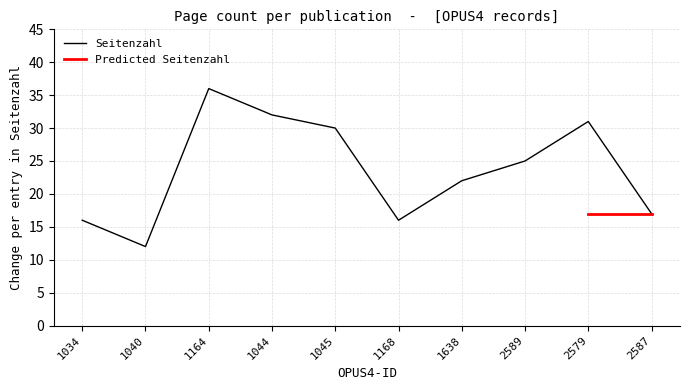

Rank the categories by value from highest to lowest.

1164, 1044, 2579, 1045, 2589, 1638, 2587, 1034, 1168, 1040